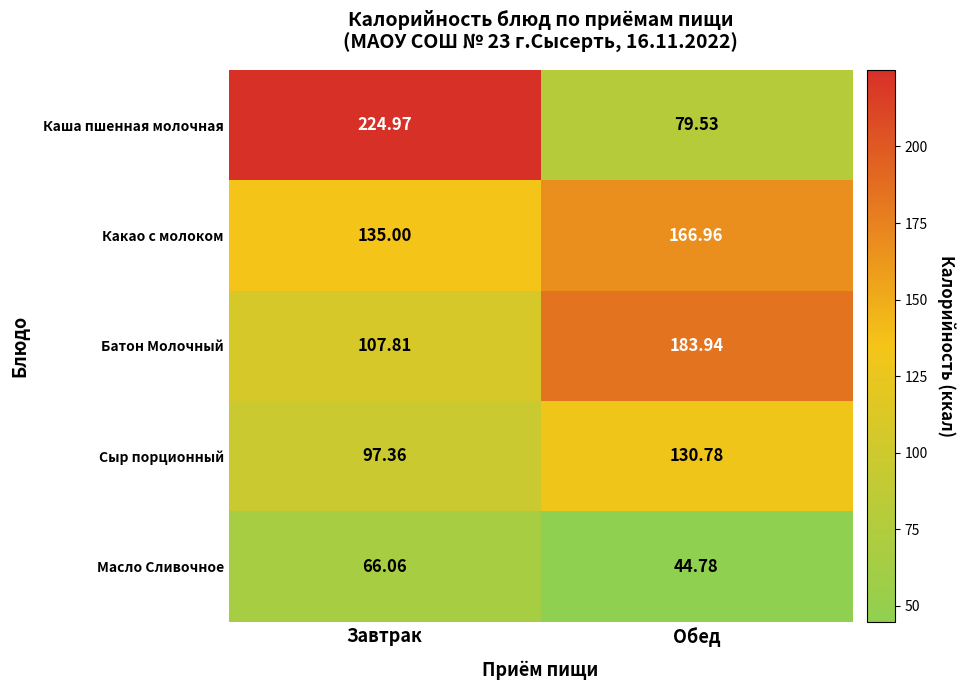

At which label does Сыр порционный first exceed 130?

Обед